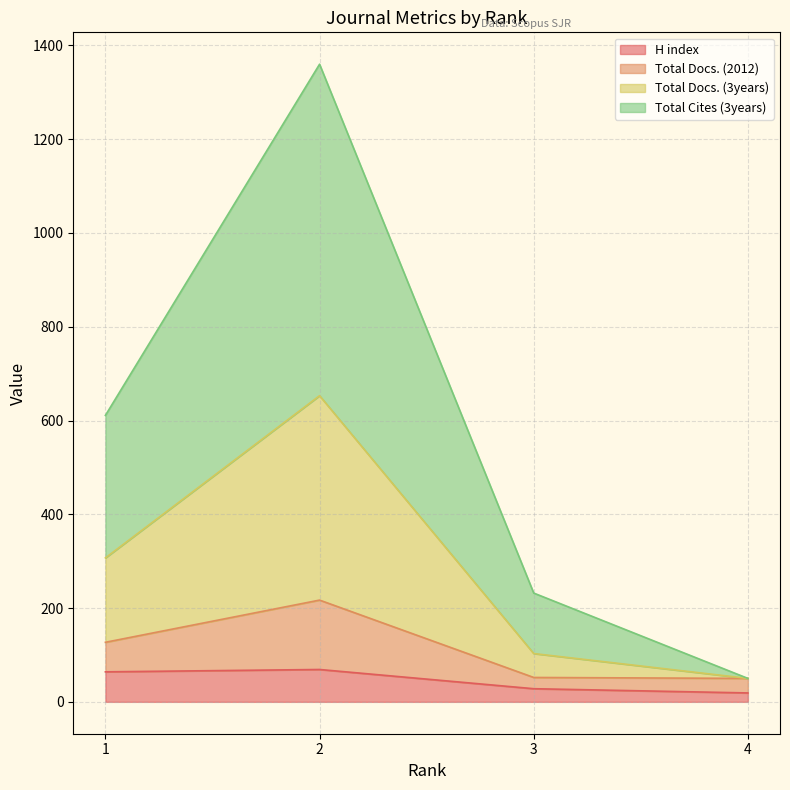

The value of H index at 1 is 64. True or false?

True